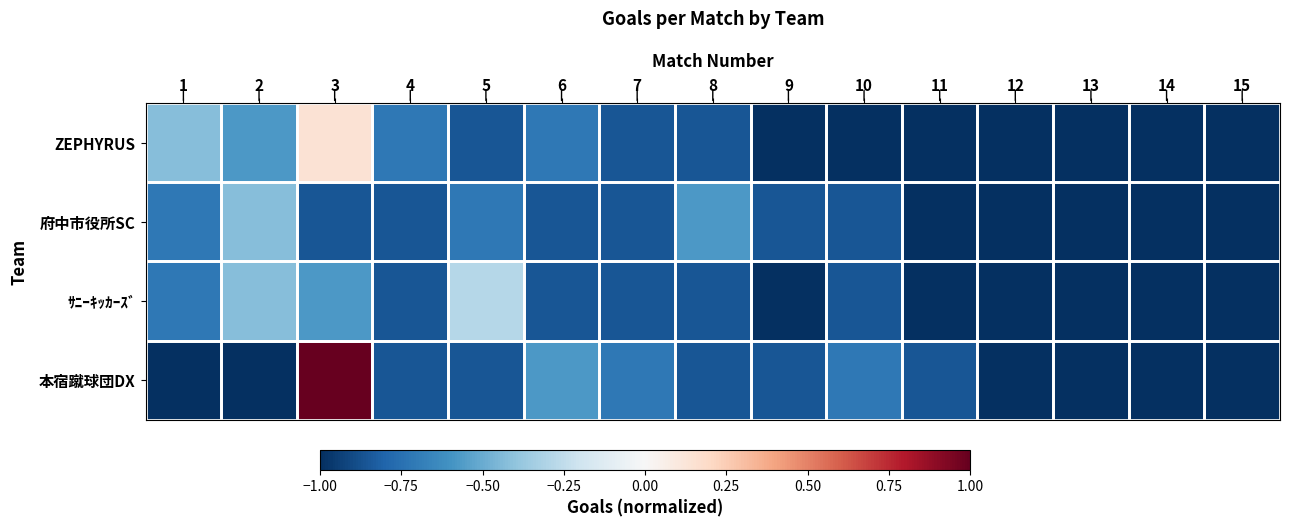

At which category does the chart reach its peak across all series?

3